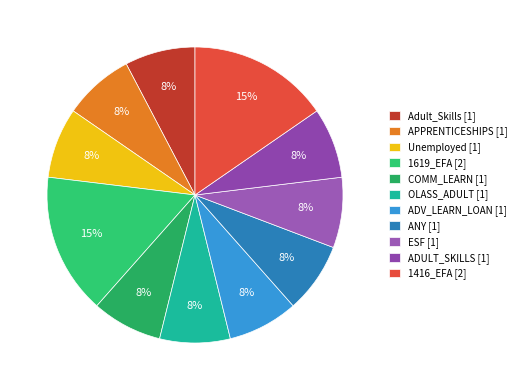

How many segments does this pie chart have?

11